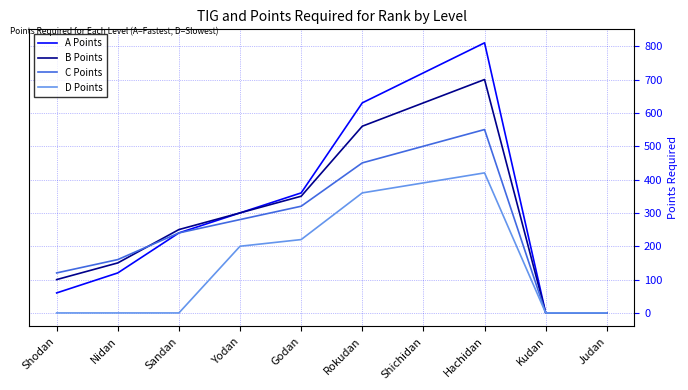

What position from the right is Sandan?

8